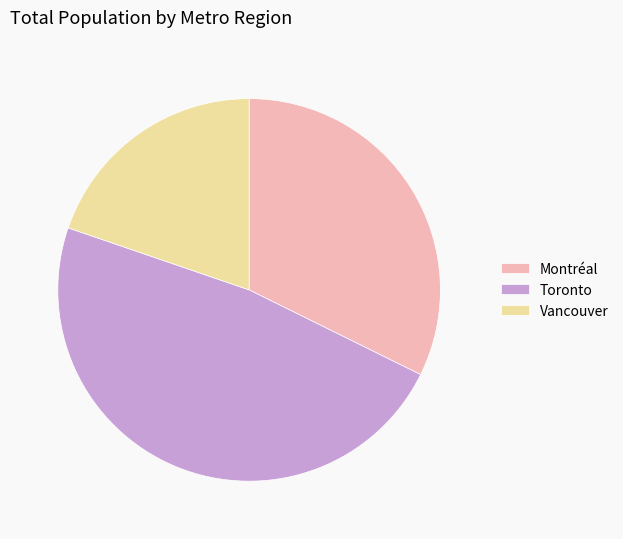

Does any single category account for the majority?

No